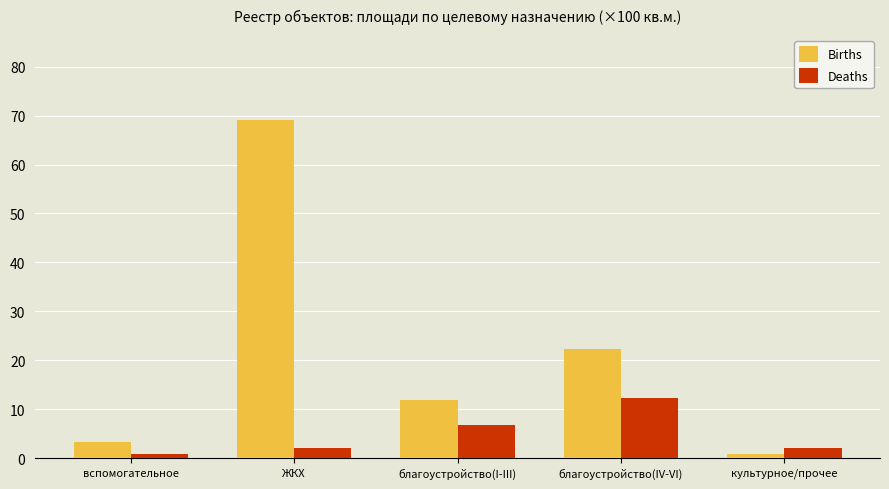

Is it true that Births equals 22.3 at благоустройство(IV-VI)?

True